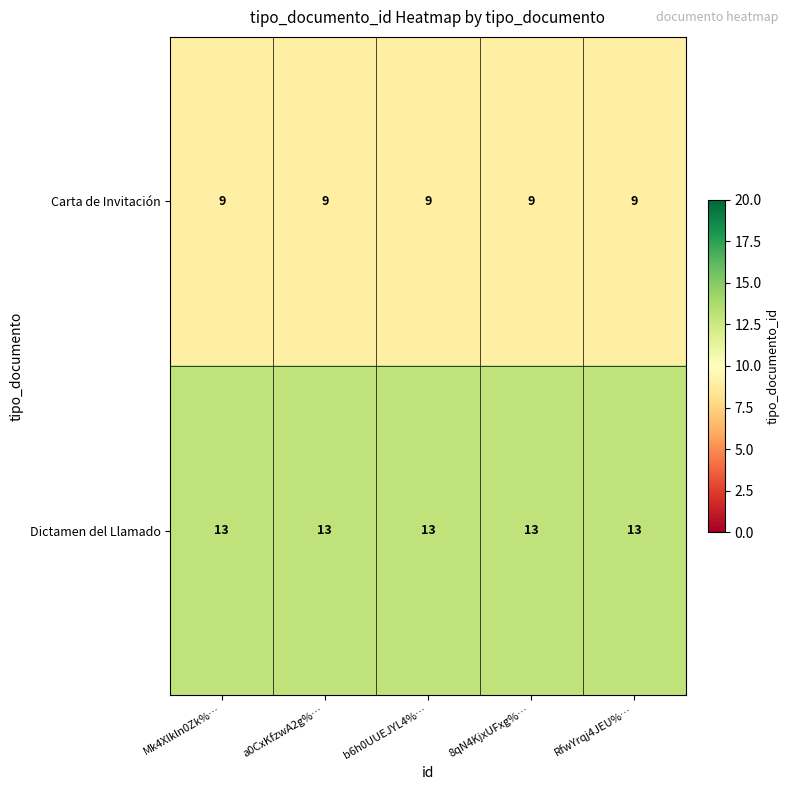

Read the Dictamen del Llamado value at Mk4Xlkln0Zk%….

13